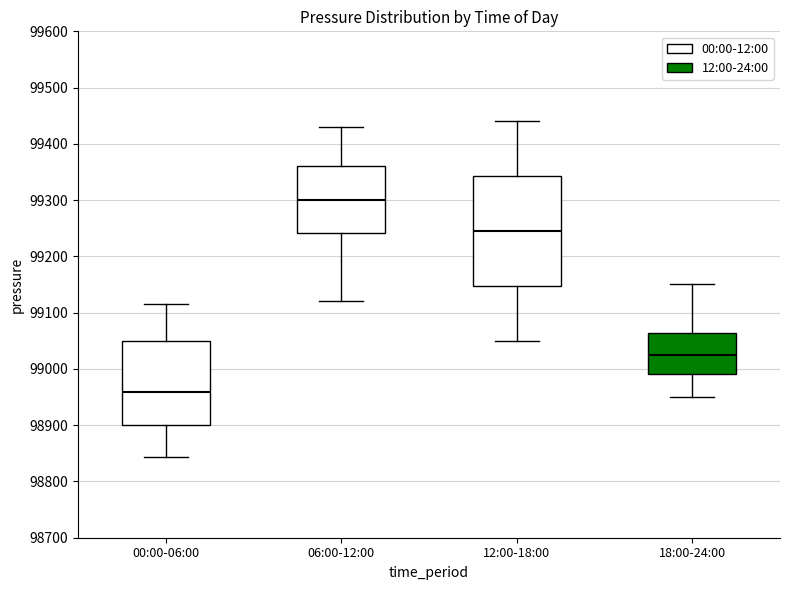

Where does the upper whisker of the box for 12:00-18:00 end on the y-axis? The values are not printed on the chart, so give them approximately, as read against the axis.

99440